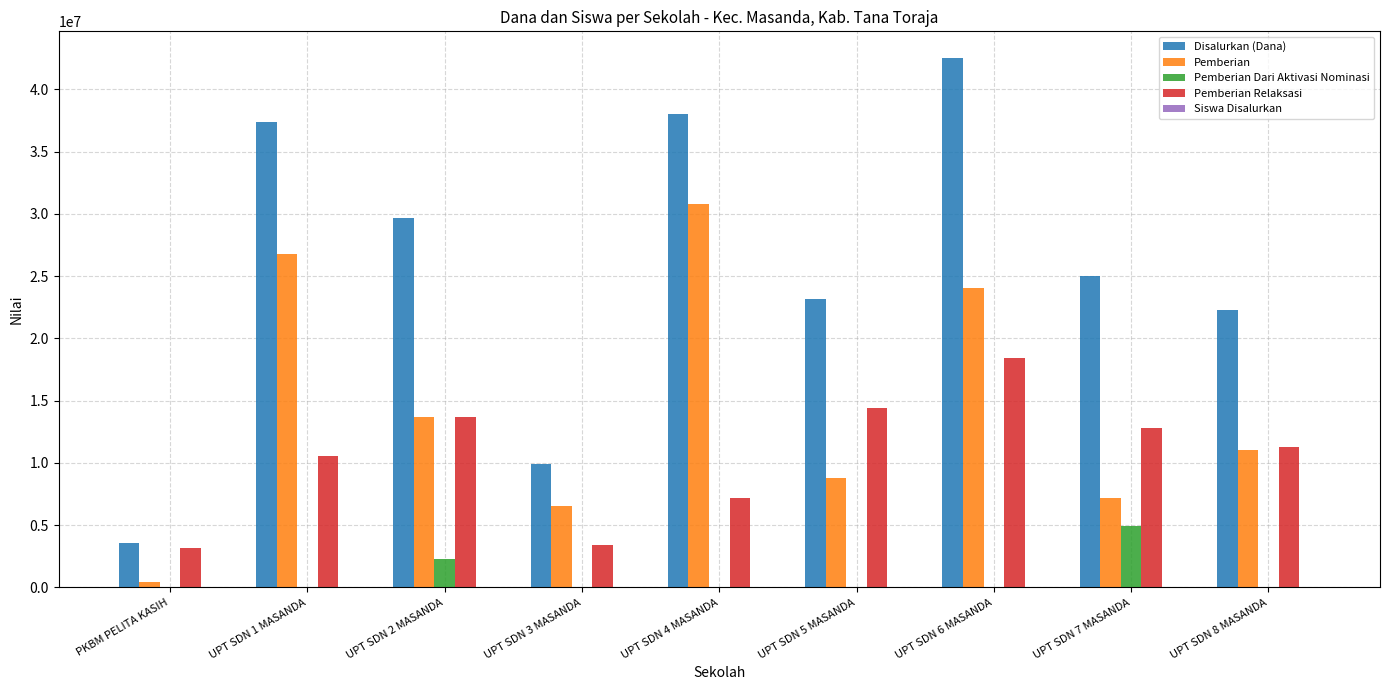

Between PKBM PELITA KASIH and UPT SDN 4 MASANDA, which series saw the biggest shift?

Disalurkan (Dana)